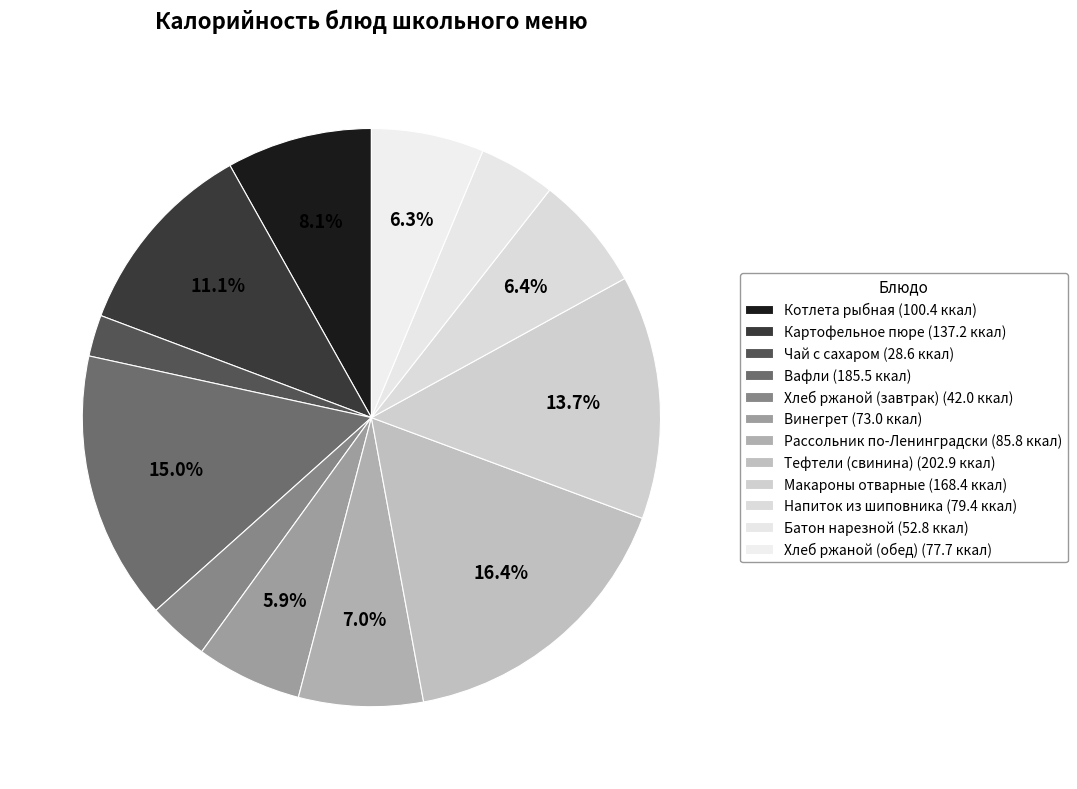

Approximately how many times larger is the value at Котлета рыбная compared to Вафли?

0.5